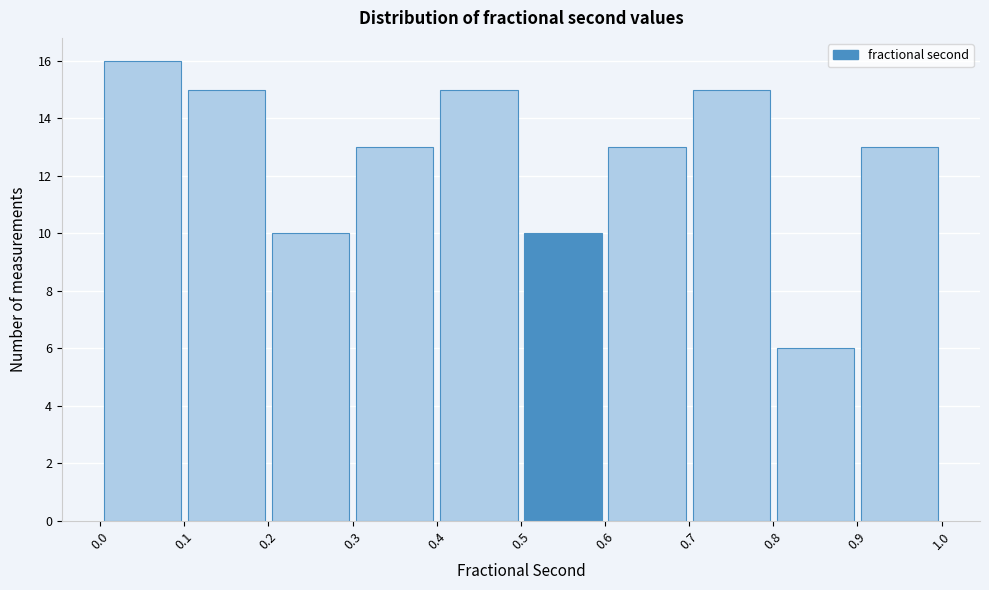

Over which range of the x-axis is the bar tallest?

0.0 to 0.1